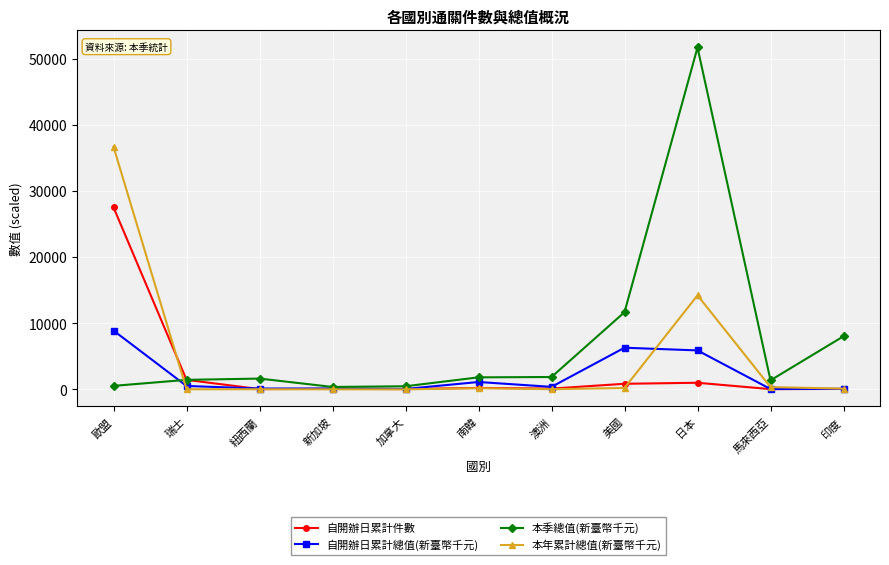

Rank the series by their maximum value, from lowest to highest.

自開辦日累計總值(新臺幣千元), 自開辦日累計件數, 本年累計總值(新臺幣千元), 本季總值(新臺幣千元)